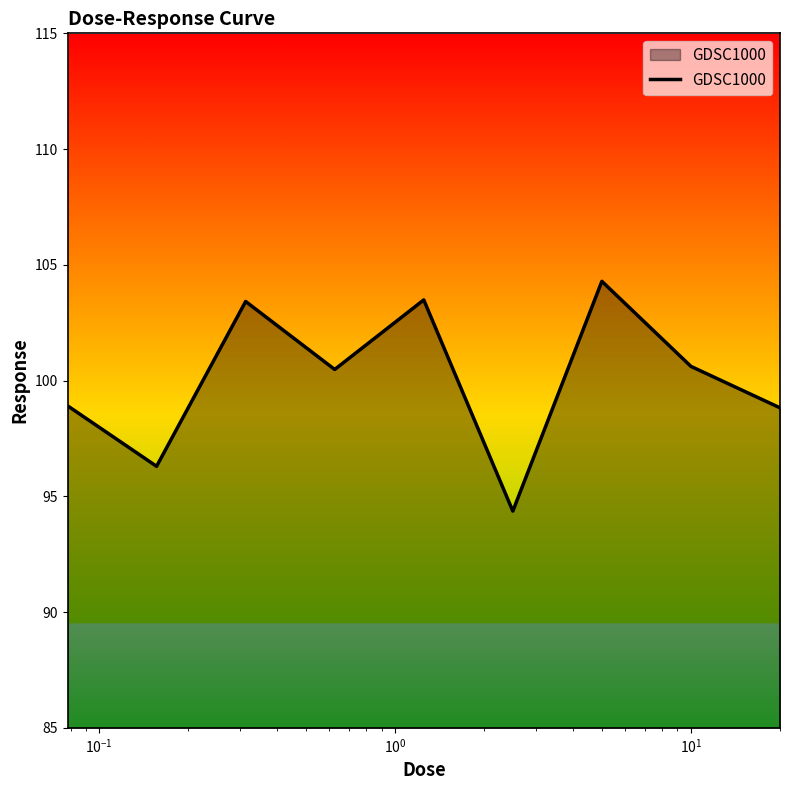

What is the greatest value displayed?

104.3